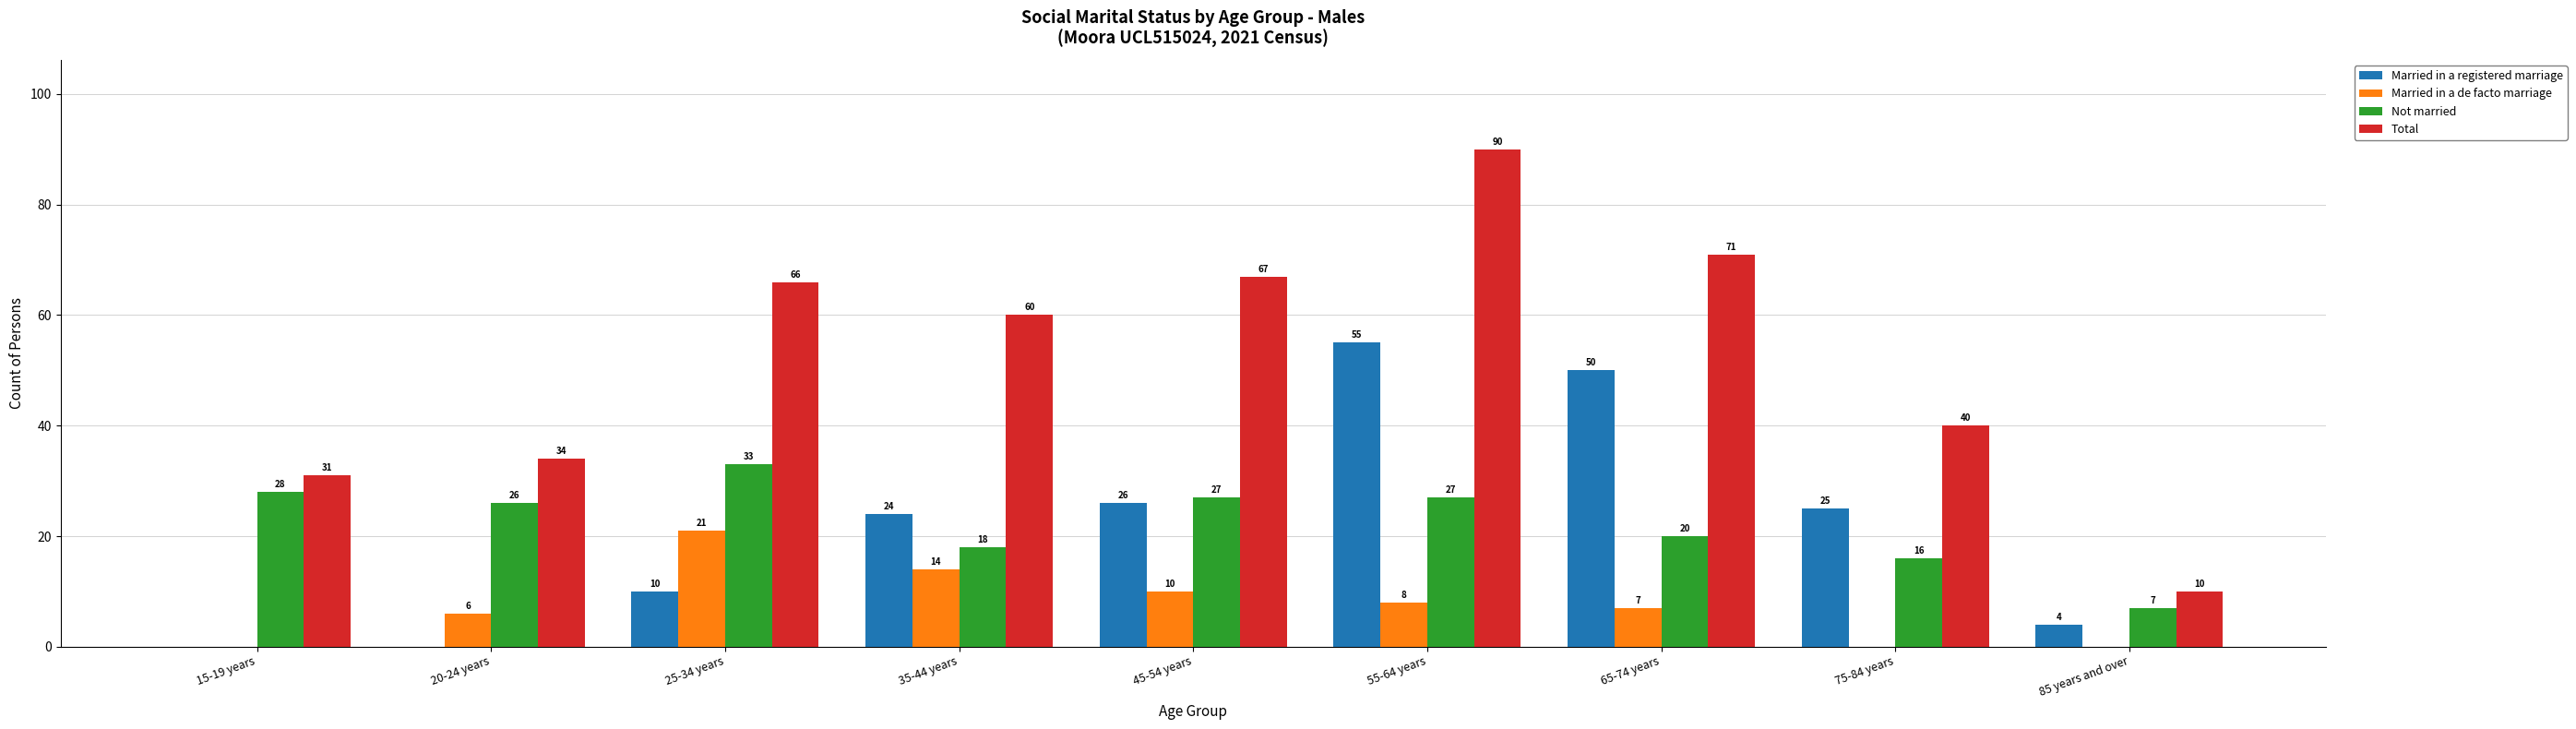

Between 20-24 years and 65-74 years, which series saw the biggest shift?

Married in a registered marriage